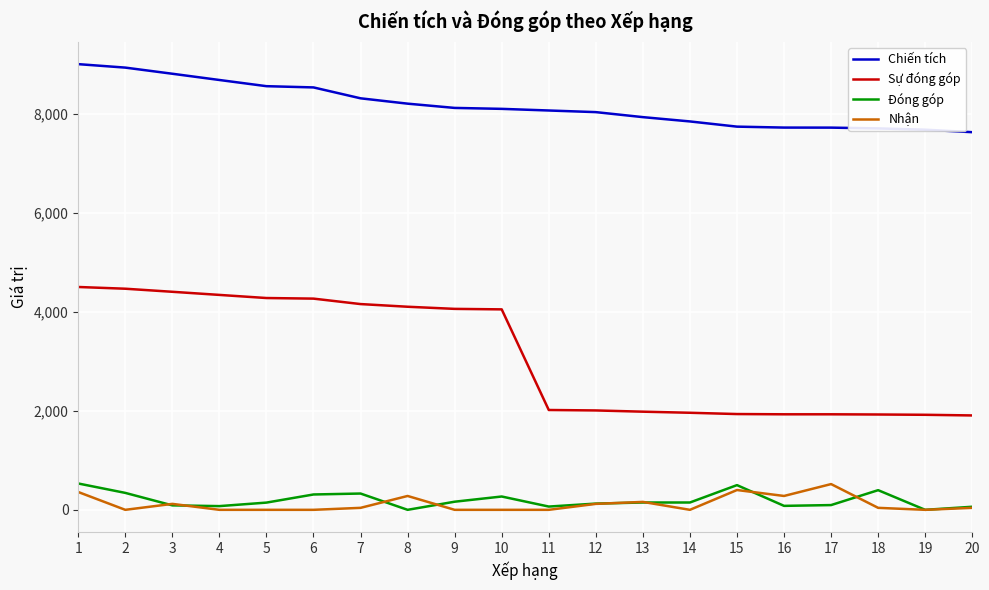

True or false: Chiến tích and Nhận intersect in this chart.

False